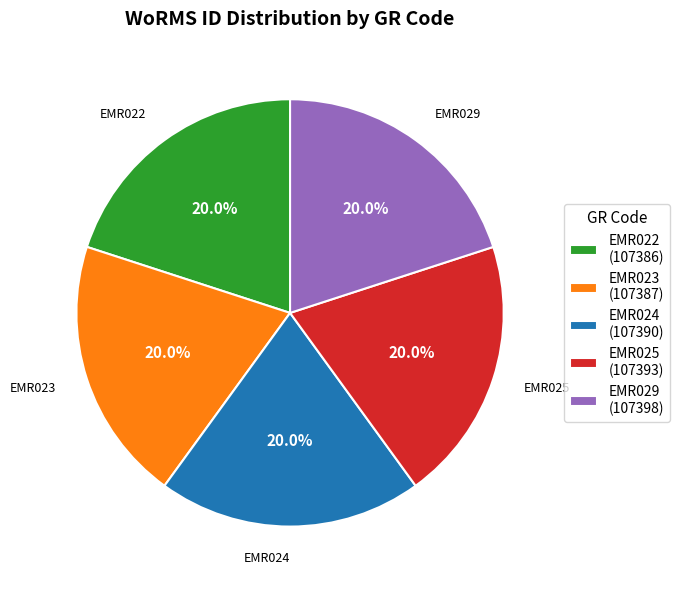

To the nearest percent, what is the combined percentage of EMR023 and EMR029?

40%